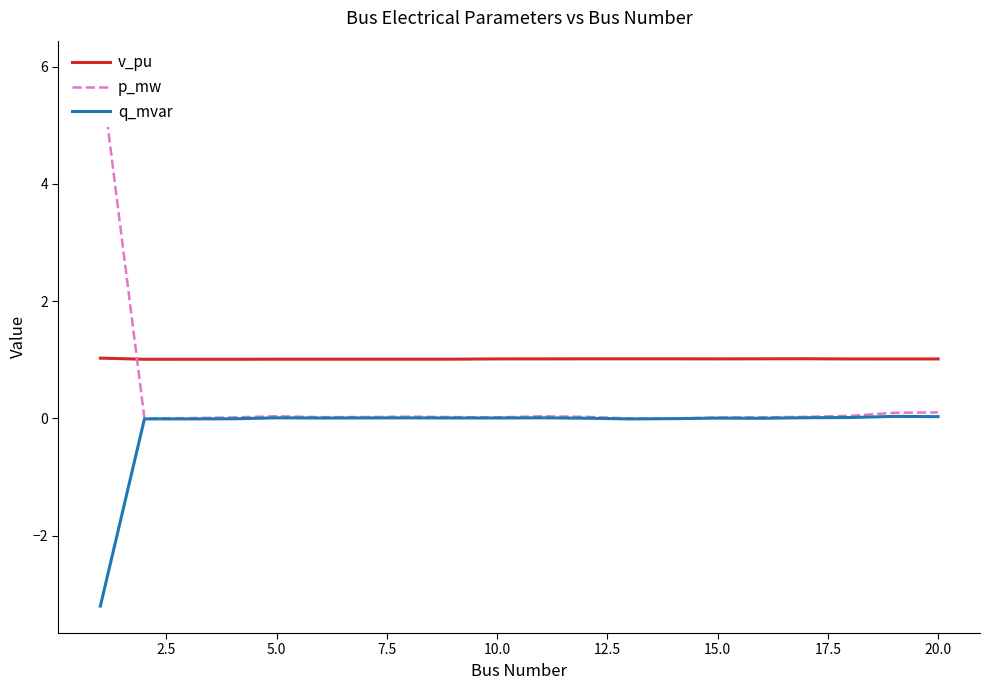

True or false: v_pu and q_mvar cross at least once.

False